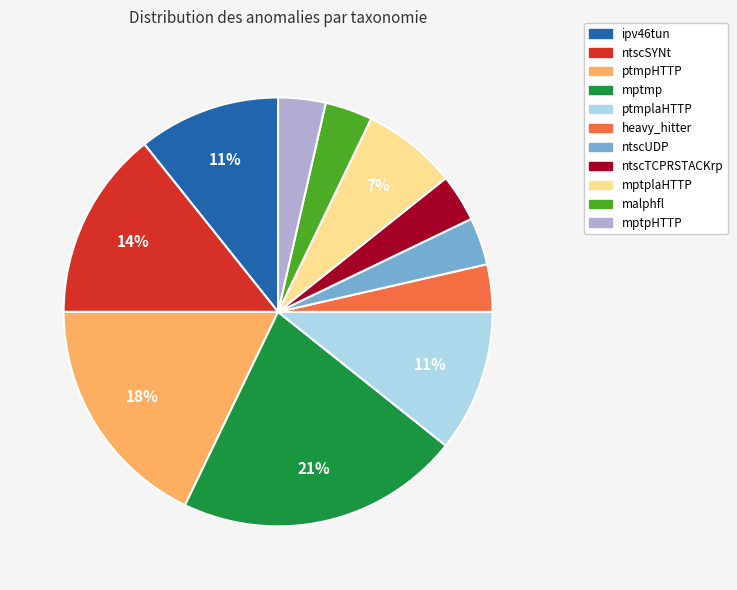

Is it true that heavy_hitter is 4% of the pie?

True